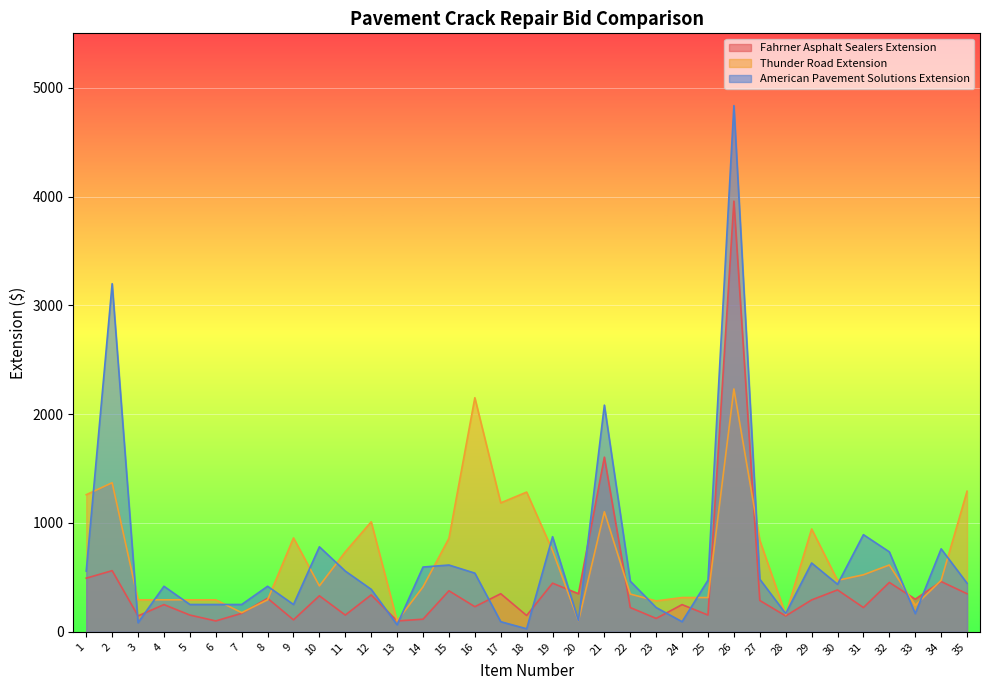

True or false: Fahrner Asphalt Sealers Extension and American Pavement Solutions Extension intersect in this chart.

True